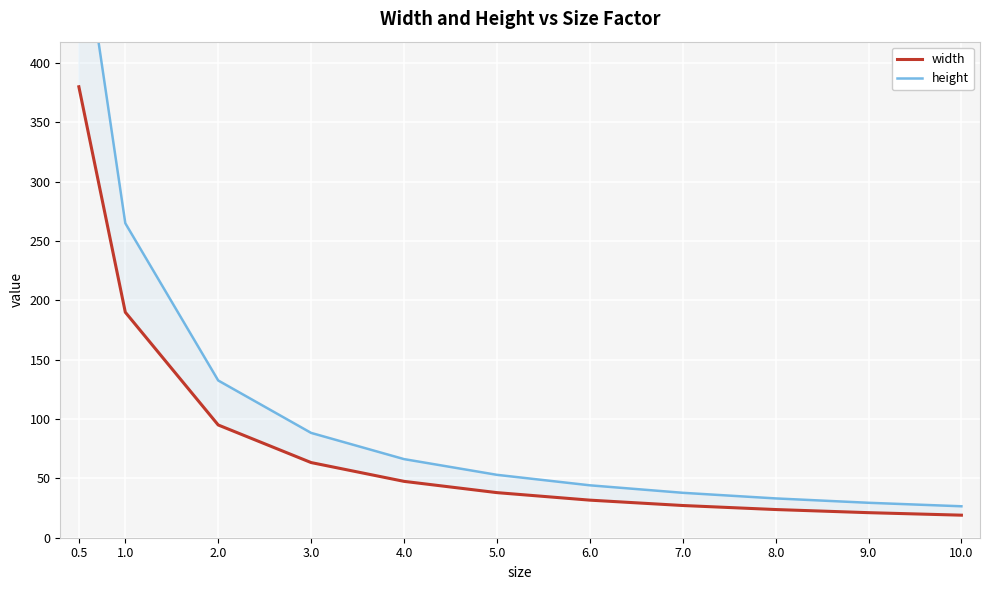

How many series are shown in this chart?

2